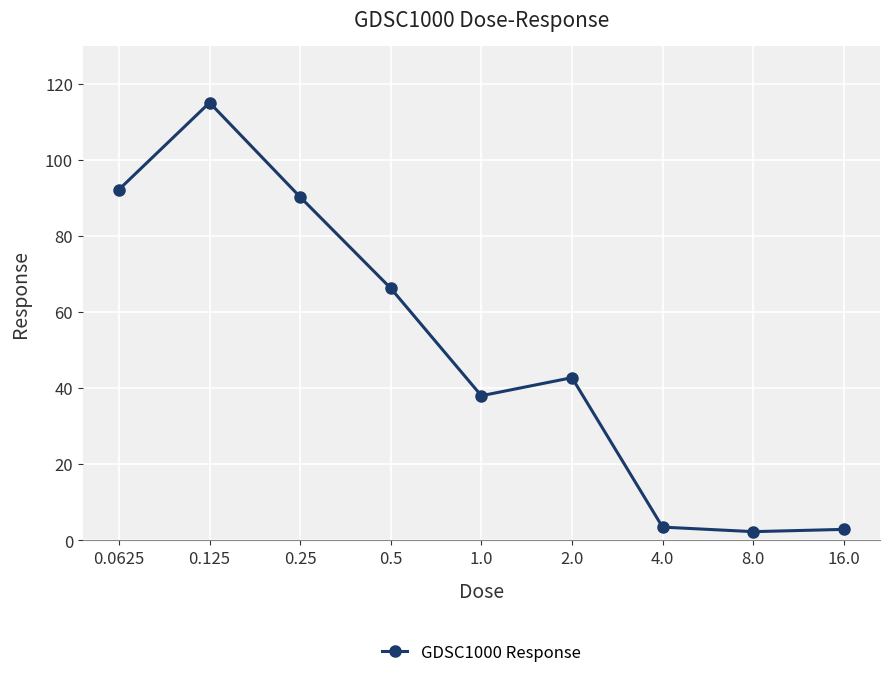

At which category does the chart reach its peak across all series?

0.125